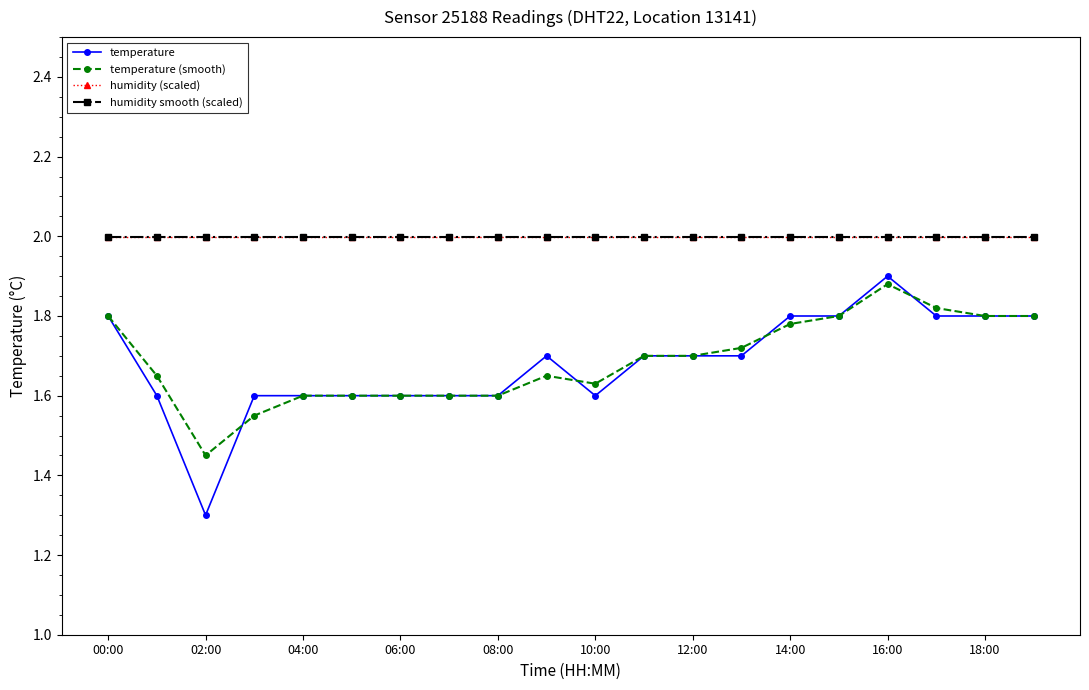

At how many categories does at least one series exceed 1?

20